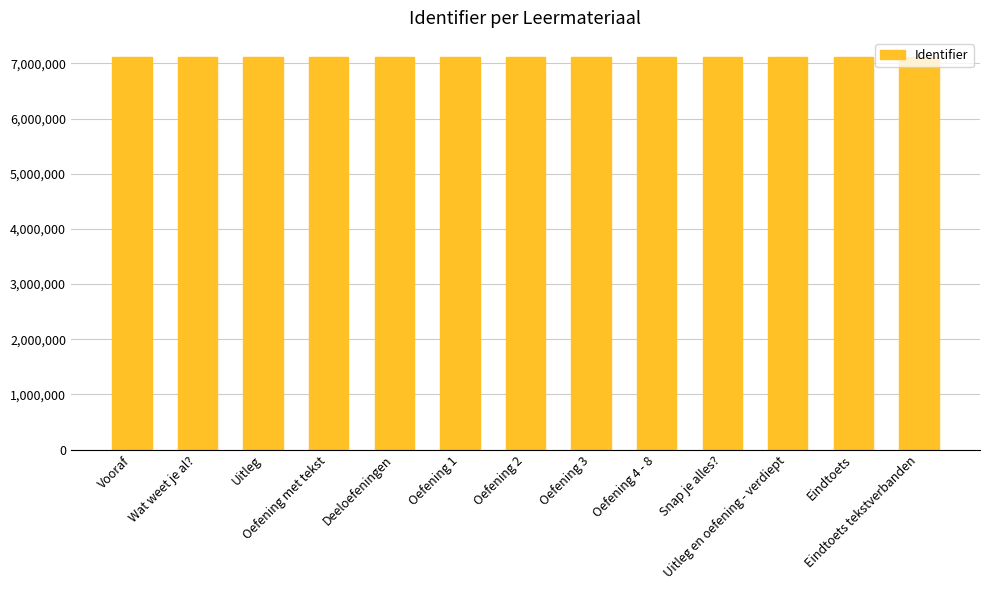

What is the average value?

7107644